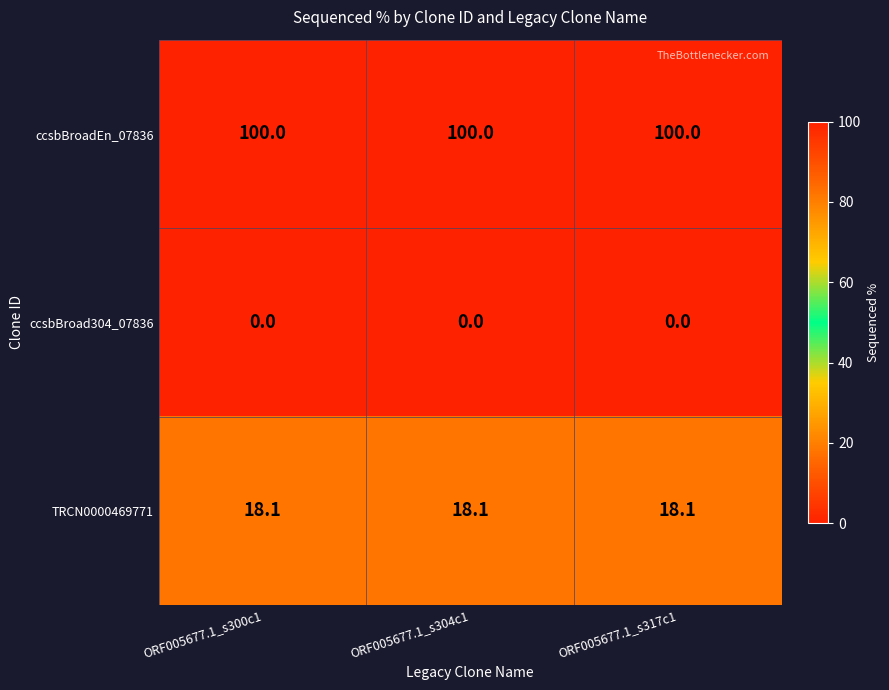

How many data points does each series have?

3